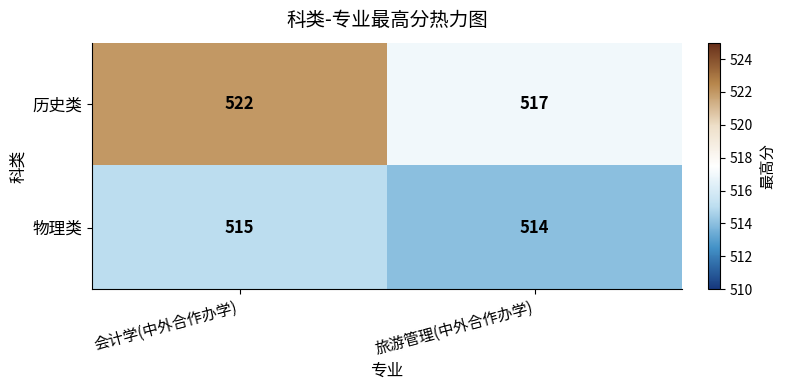

Which series has the largest total across all categories?

历史类